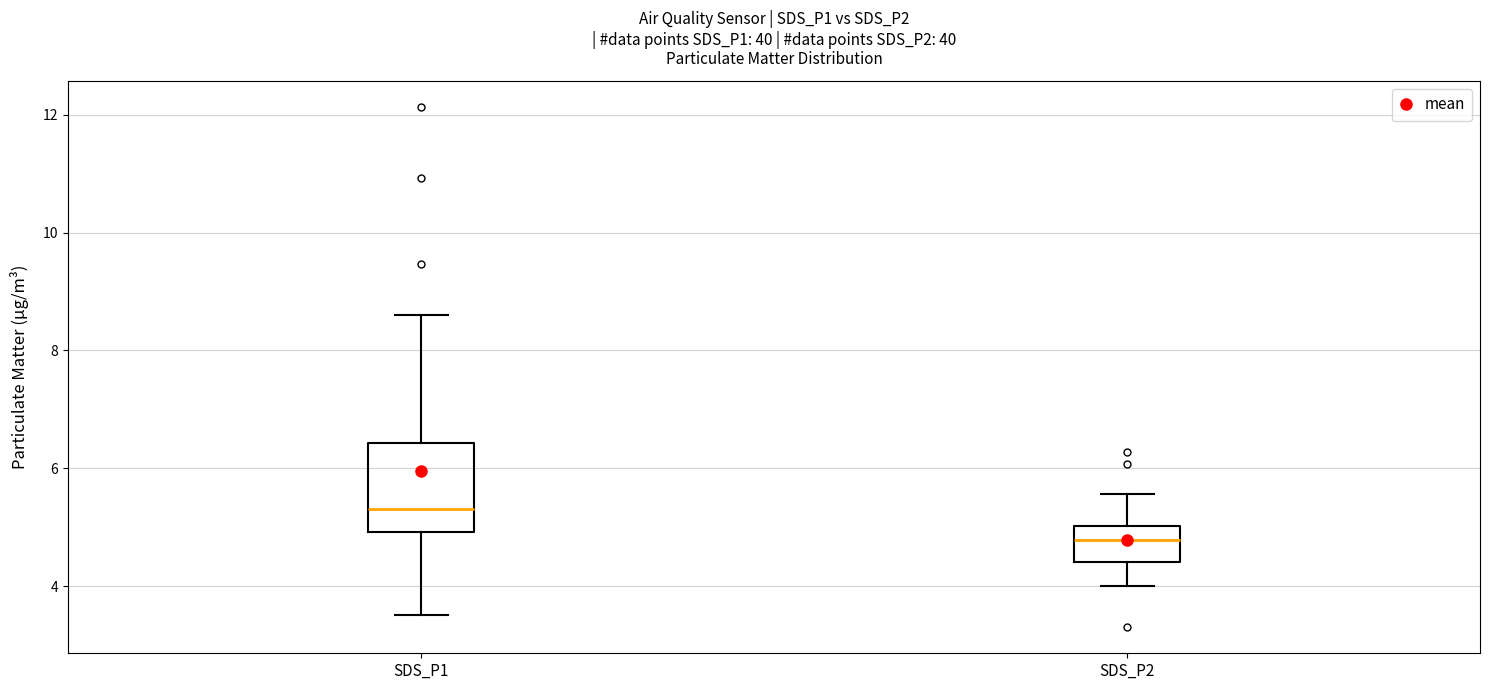

Which box is the tallest, from its lower edge to its upper edge?

SDS_P1